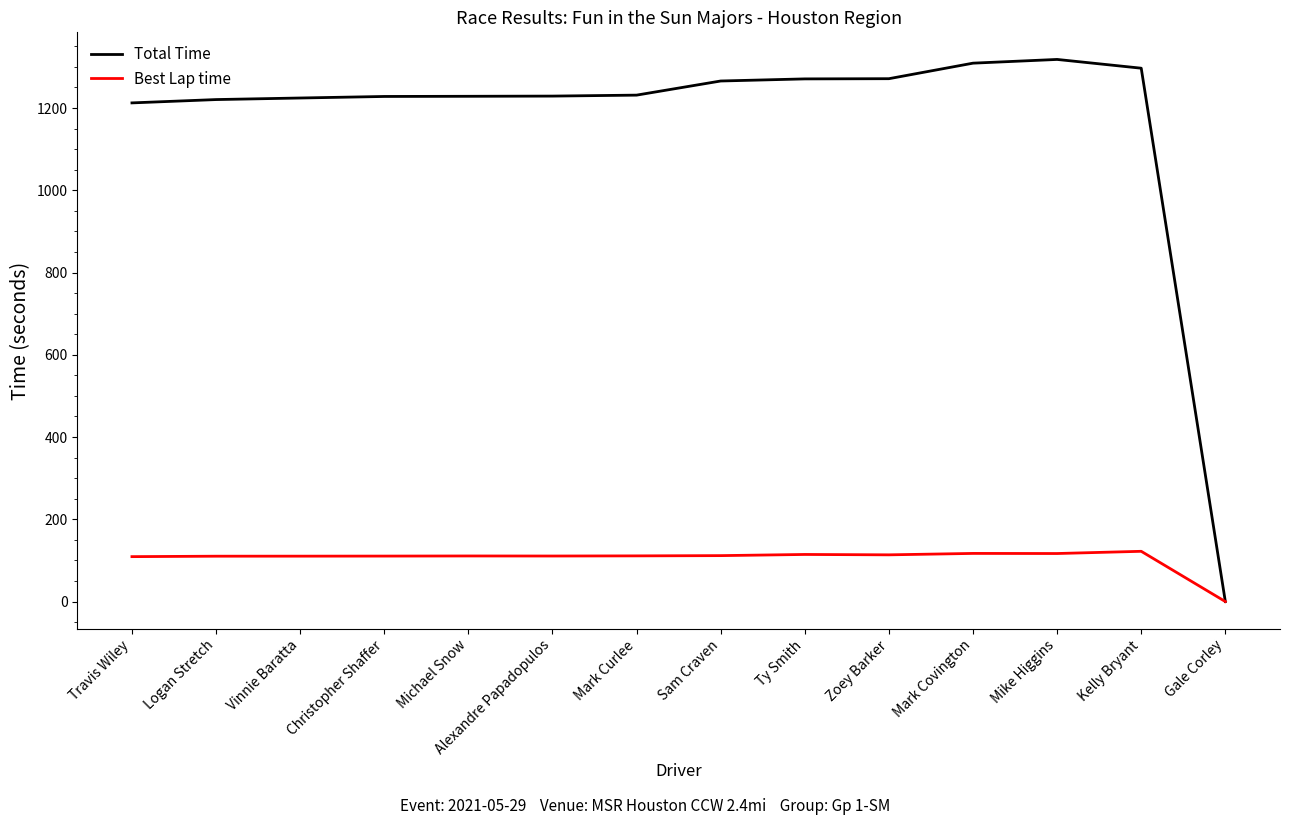

What is the maximum value shown in the chart?

1318.1